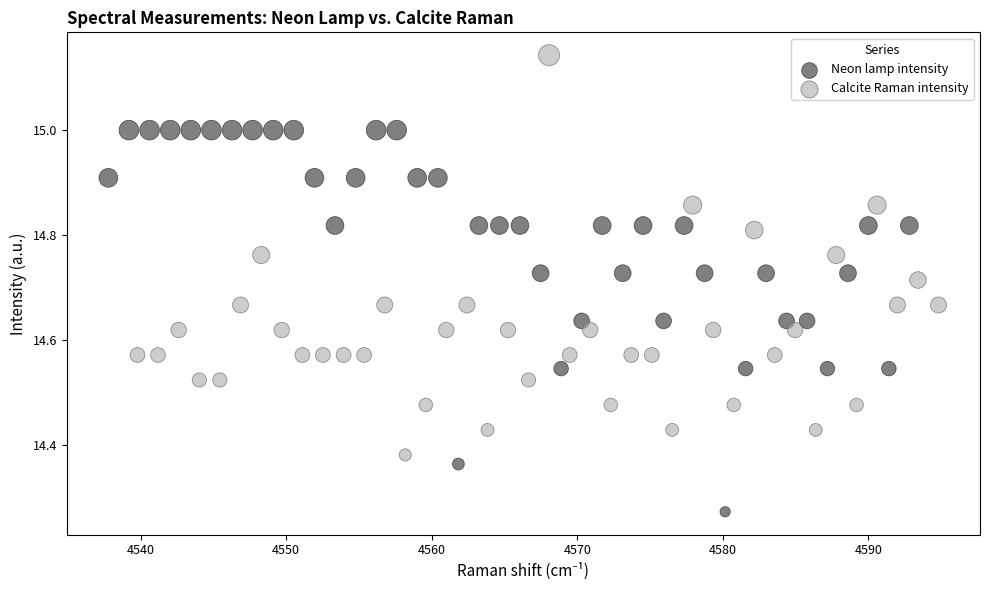

Which series contains the highest Y value?

Calcite Raman intensity